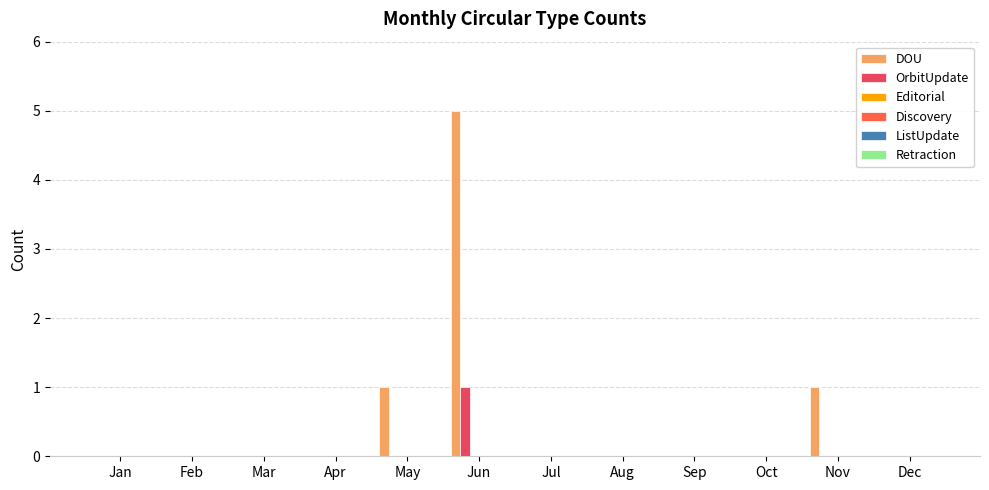

Which series has the largest total across all categories?

DOU